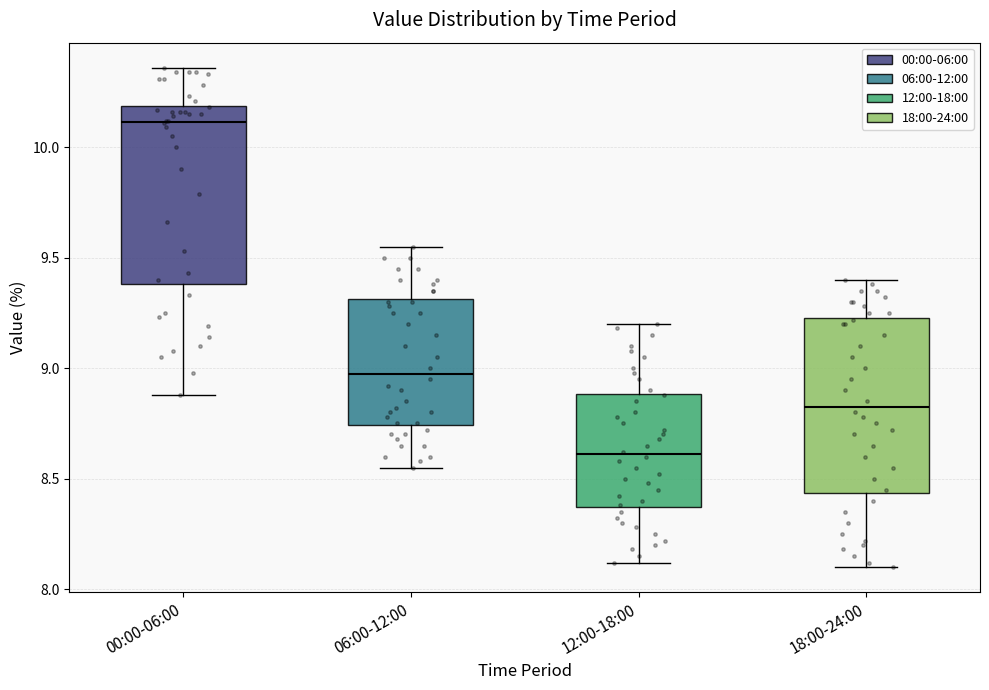

Which box's median line is the lowest?

12:00-18:00